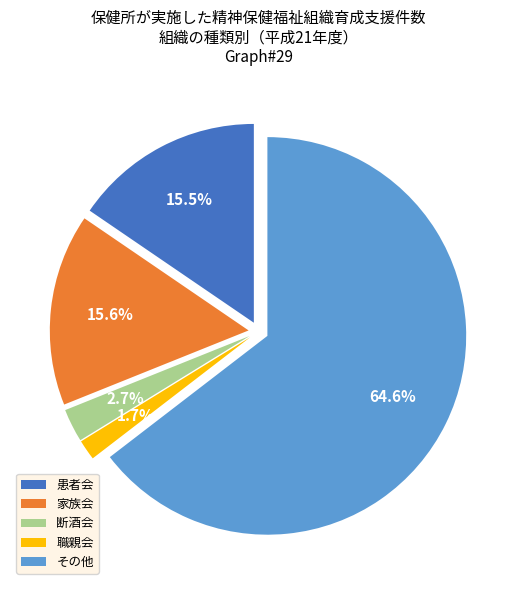

Is the sum of 断酒会 and その他 greater than half?

Yes